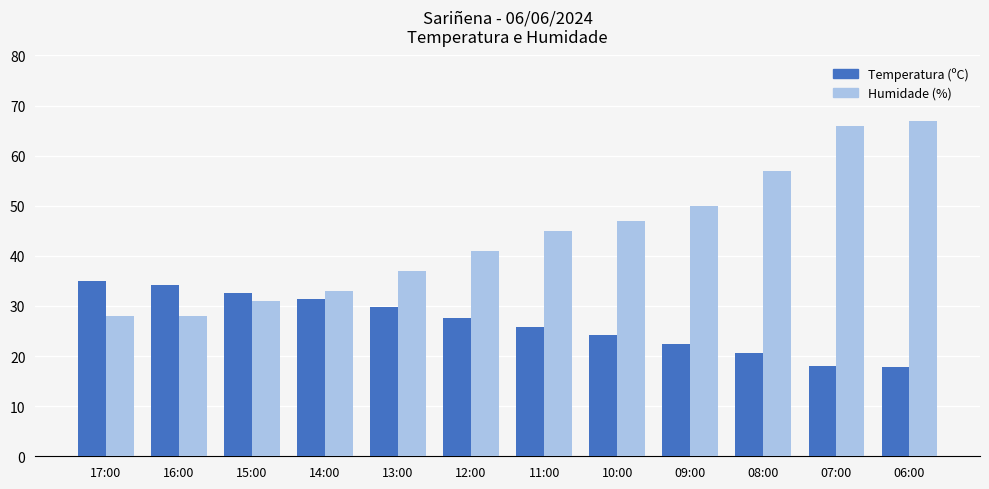

What is the total value across all series at 15:00?

63.6